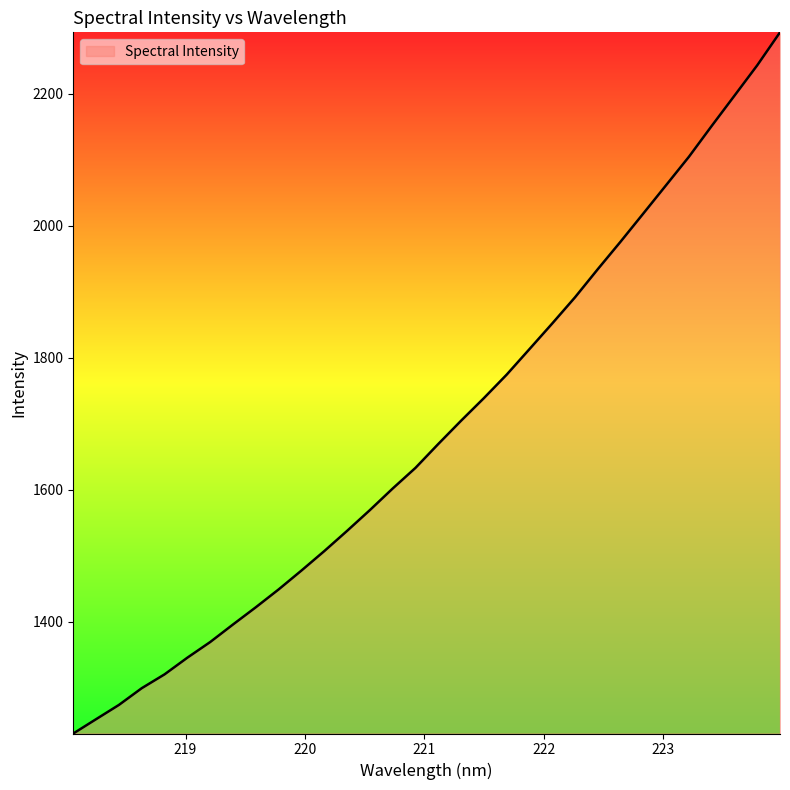

How many lines are shown in the chart?

1